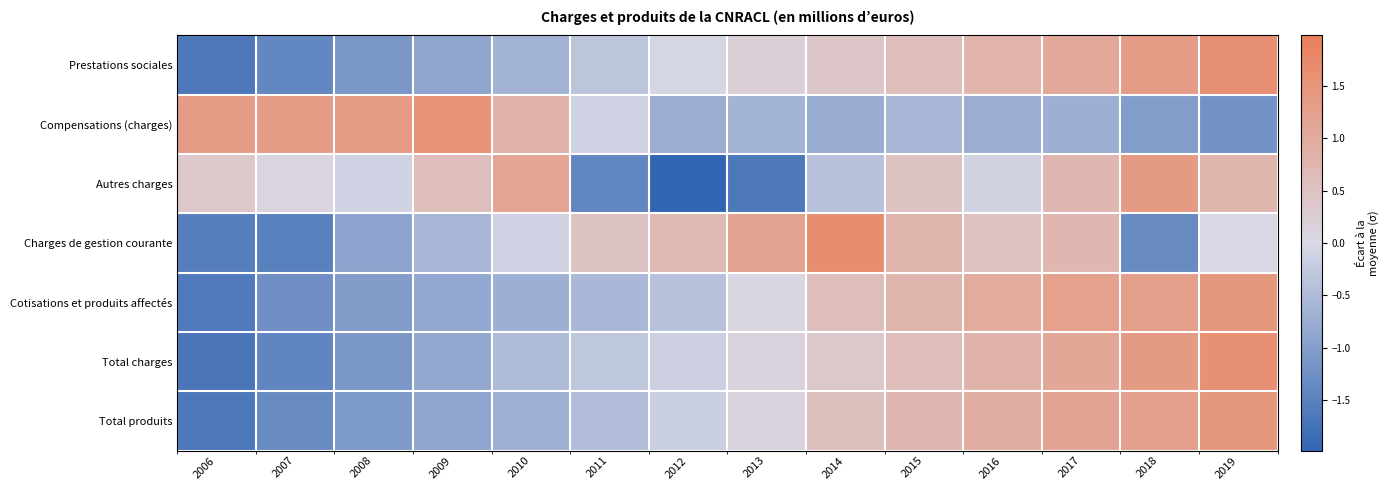

Reading left to right, list all the values displayed in this chart.

Prestations sociales: 2006=-1.6	2007=-1.4	2008=-1.1	2009=-0.9	2010=-0.7	2011=-0.3	2012=-0.0	2013=0.2	2014=0.4	2015=0.6	2016=0.8	2017=1.1	2018=1.4	2019=1.6
Compensations (charges): 2006=1.3	2007=1.4	2008=1.4	2009=1.6	2010=0.8	2011=-0.1	2012=-0.7	2013=-0.6	2014=-0.8	2015=-0.6	2016=-0.7	2017=-0.7	2018=-1.0	2019=-1.2
Autres charges: 2006=0.4	2007=0.1	2008=-0.1	2009=0.6	2010=1.2	2011=-1.4	2012=-2.0	2013=-1.7	2014=-0.4	2015=0.5	2016=-0.1	2017=0.7	2018=1.4	2019=0.8
Charges de gestion courante: 2006=-1.6	2007=-1.5	2008=-0.9	2009=-0.6	2010=-0.1	2011=0.5	2012=0.7	2013=1.2	2014=1.6	2015=0.8	2016=0.5	2017=0.7	2018=-1.4	2019=-0.0
Cotisations et produits affectés: 2006=-1.6	2007=-1.2	2008=-1.0	2009=-0.8	2010=-0.7	2011=-0.5	2012=-0.4	2013=0.1	2014=0.6	2015=0.8	2016=1.0	2017=1.2	2018=1.3	2019=1.4
Total charges: 2006=-1.7	2007=-1.4	2008=-1.1	2009=-0.8	2010=-0.5	2011=-0.3	2012=-0.2	2013=0.1	2014=0.4	2015=0.6	2016=0.8	2017=1.1	2018=1.4	2019=1.6
Total produits: 2006=-1.7	2007=-1.3	2008=-1.1	2009=-0.9	2010=-0.7	2011=-0.5	2012=-0.2	2013=0.1	2014=0.5	2015=0.8	2016=1.0	2017=1.2	2018=1.2	2019=1.4